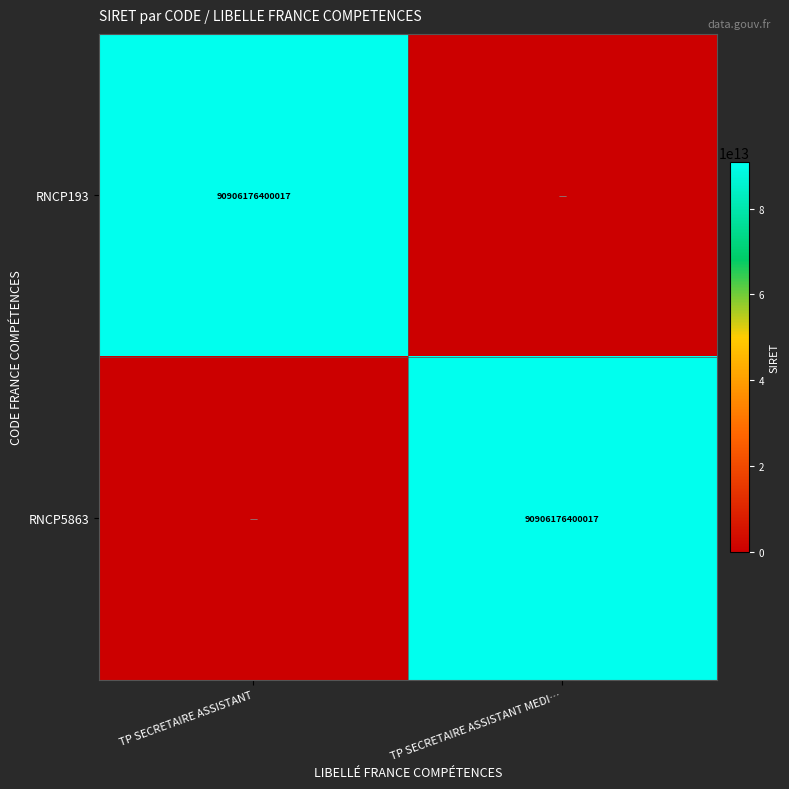

At how many categories does at least one series exceed 686908858101?

2